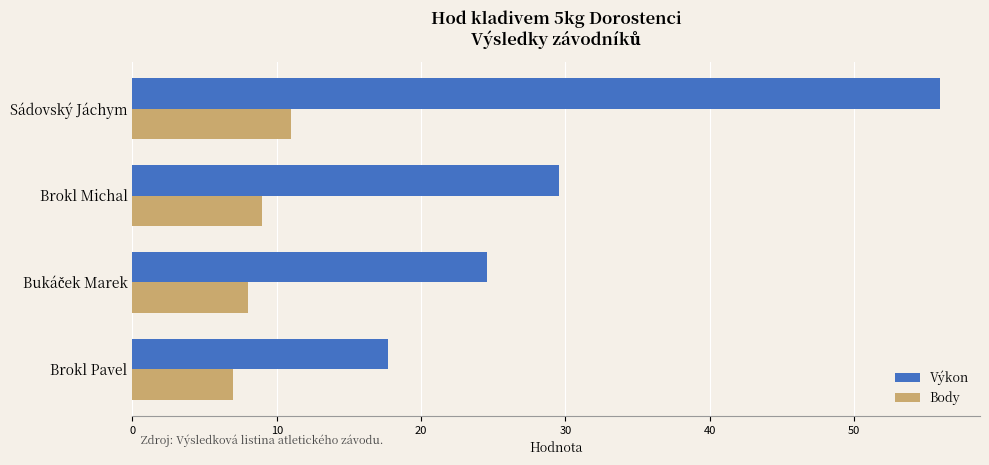

List the series in order of their overall mean, highest first.

Výkon, Body